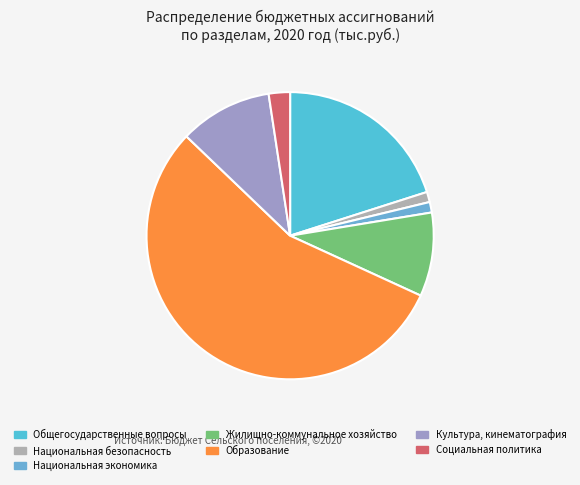

Which slice represents more than half of the pie?

Образование